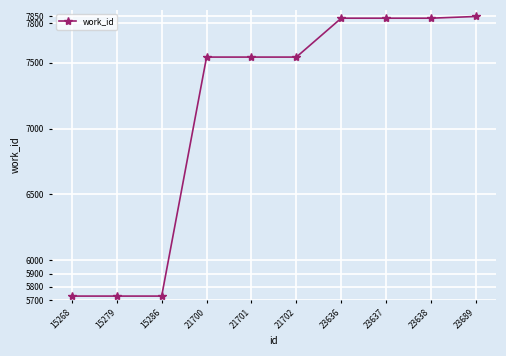

How many lines are shown in the chart?

1